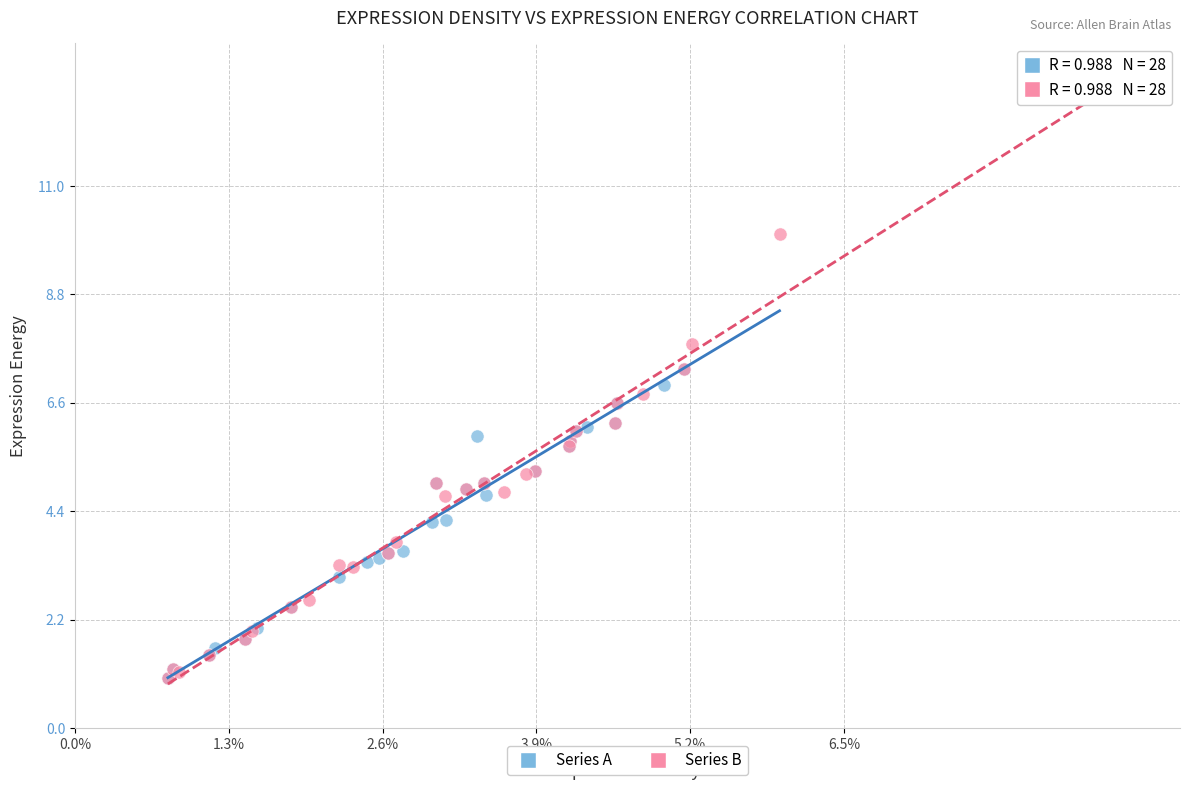

Which series contains the highest Y value?

Series B